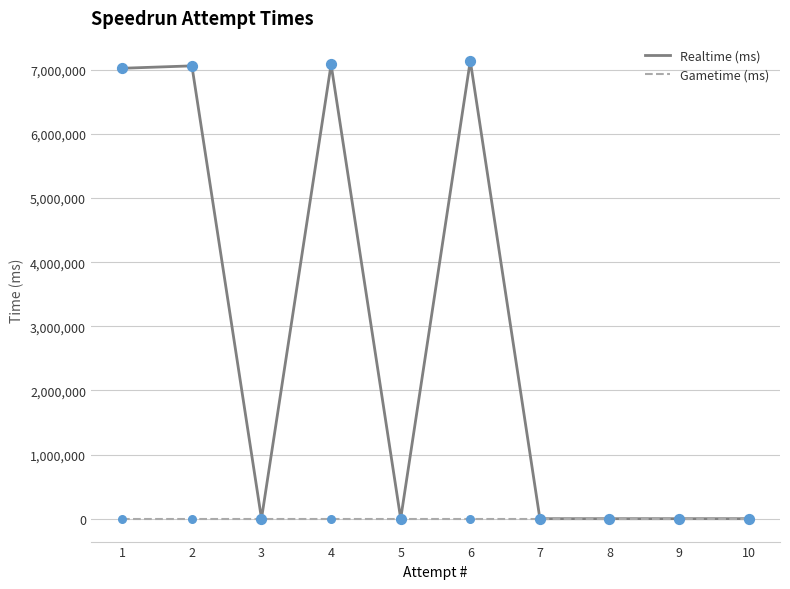

At how many categories does at least one series exceed 1309678?

4